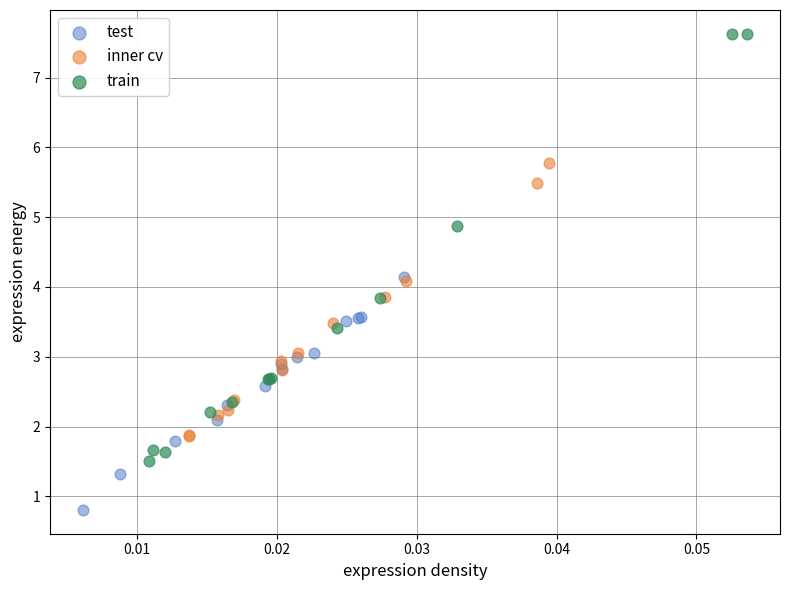

Which series has the largest Y range (max minus min)?

train